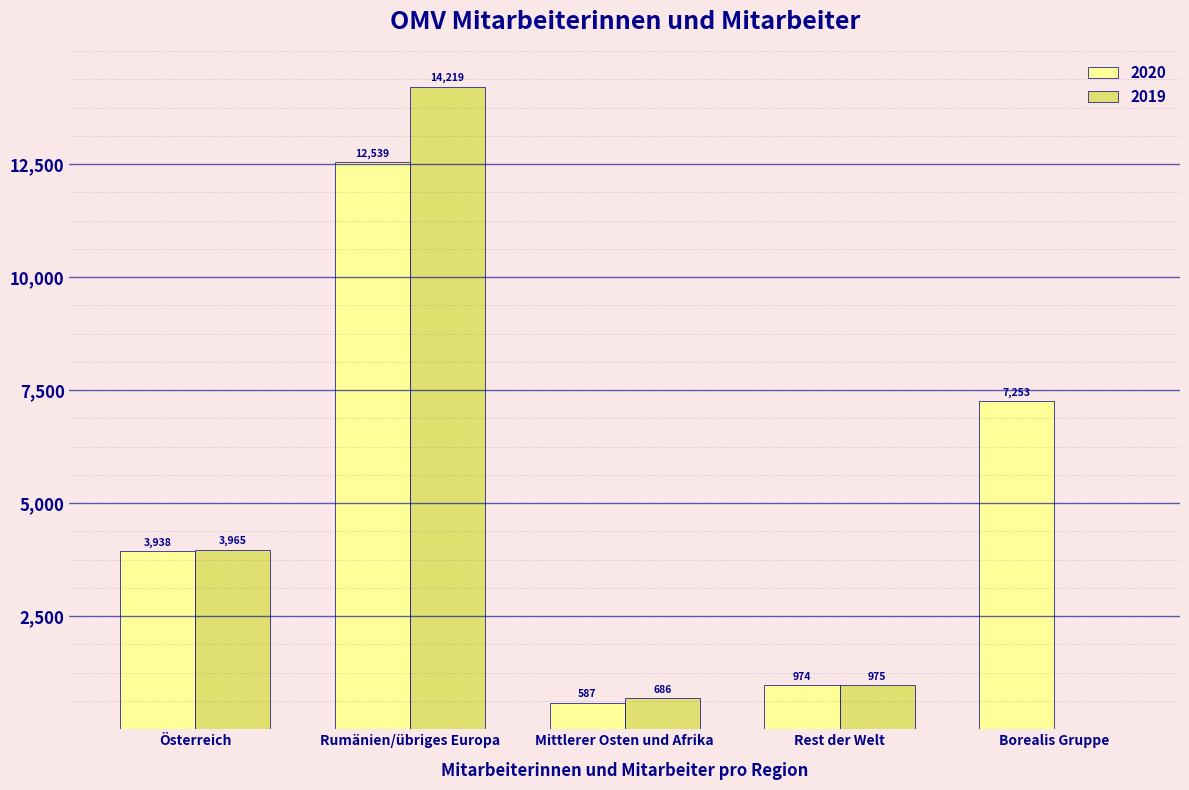

Reading right to left, transcribe all the data shown in this chart.

2020: Borealis Gruppe=7253	Rest der Welt=974	Mittlerer Osten und Afrika=587	Rumänien/übriges Europa=12539	Österreich=3938
2019: Borealis Gruppe=0	Rest der Welt=975	Mittlerer Osten und Afrika=686	Rumänien/übriges Europa=14219	Österreich=3965